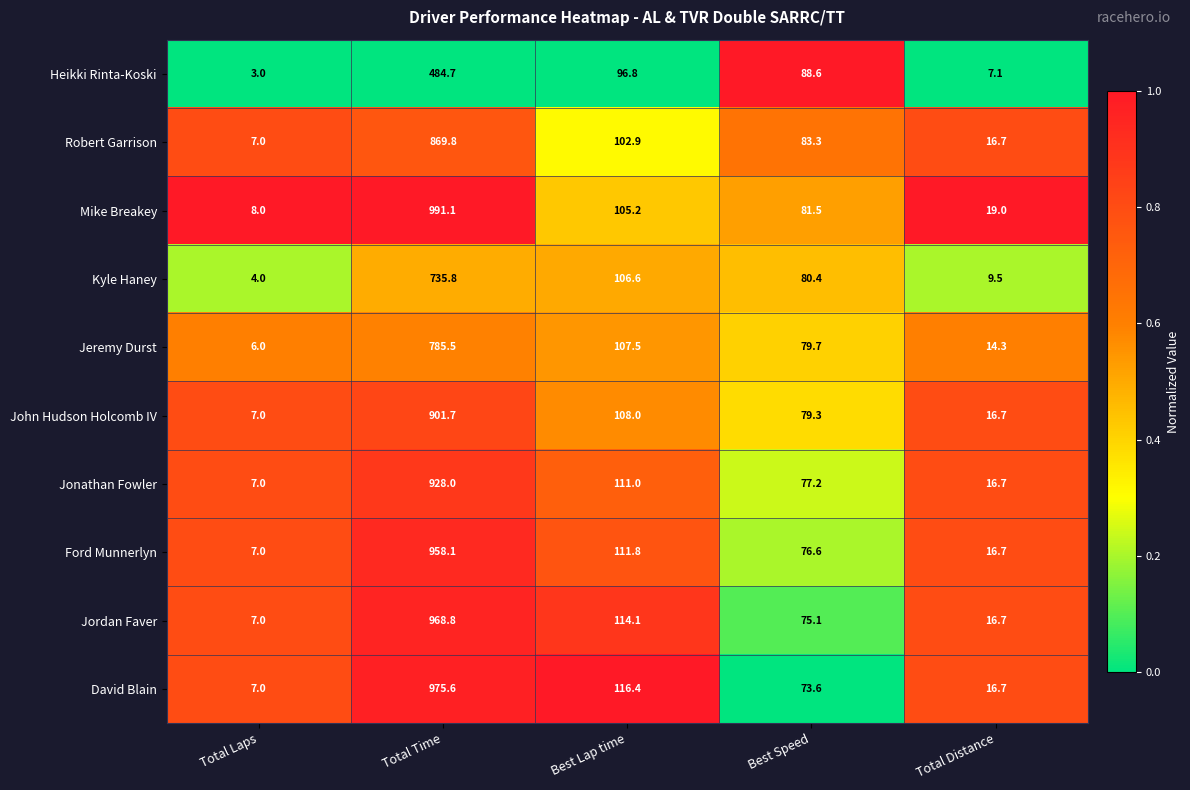

Rank the series by their maximum value, from highest to lowest.

Mike Breakey, David Blain, Jordan Faver, Ford Munnerlyn, Jonathan Fowler, John Hudson Holcomb IV, Robert Garrison, Jeremy Durst, Kyle Haney, Heikki Rinta-Koski